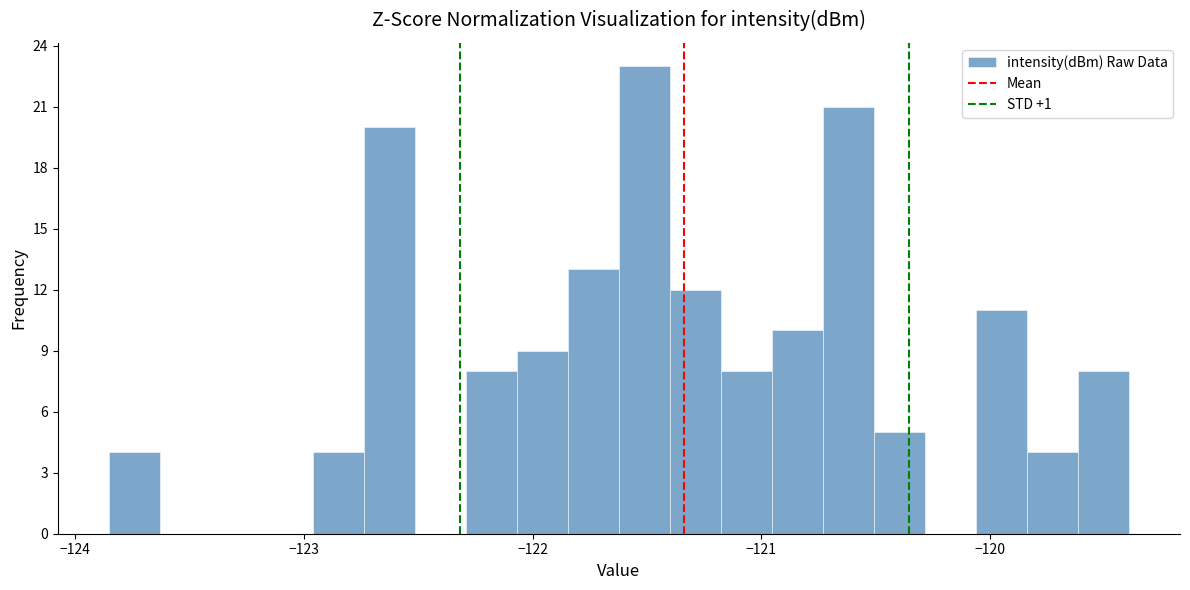

Read against the x-axis, roughly where is the centre of the tallest bar?

-121.5